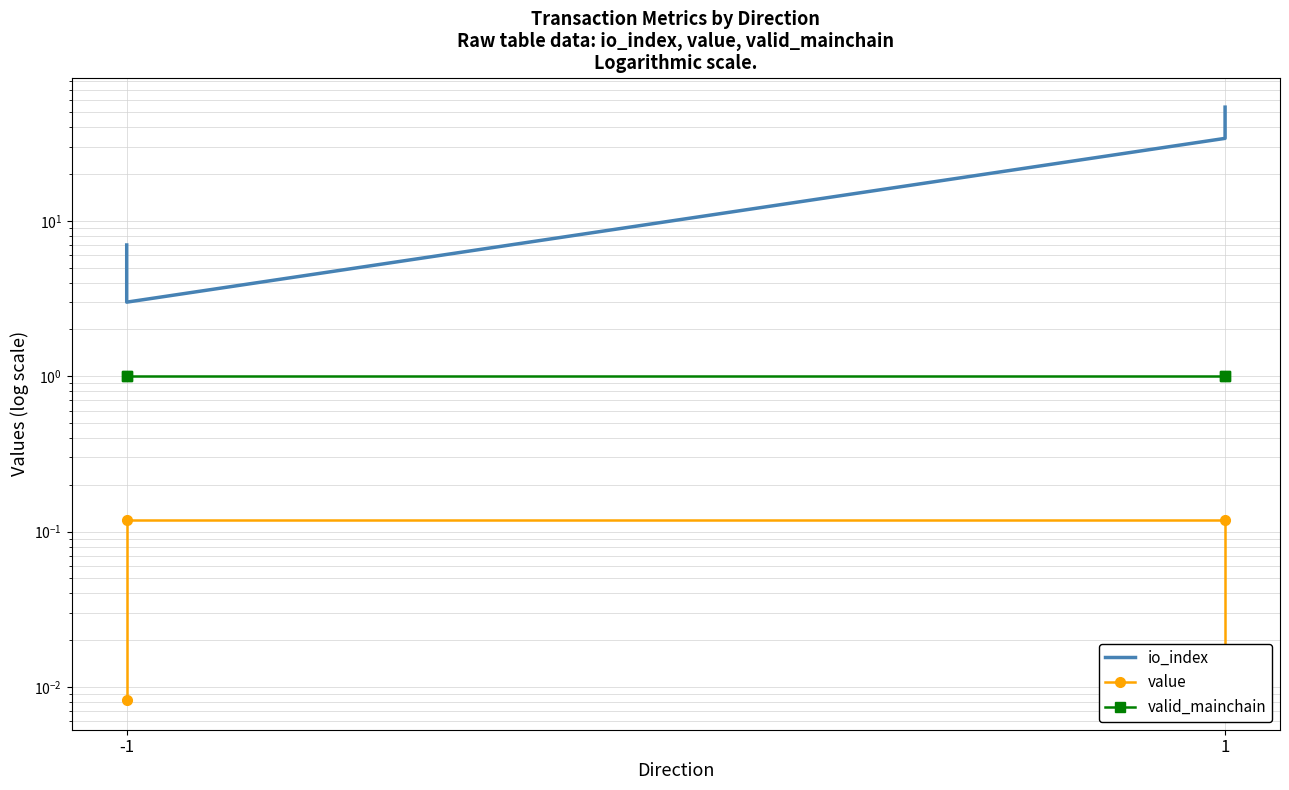

How many lines are shown in the chart?

3